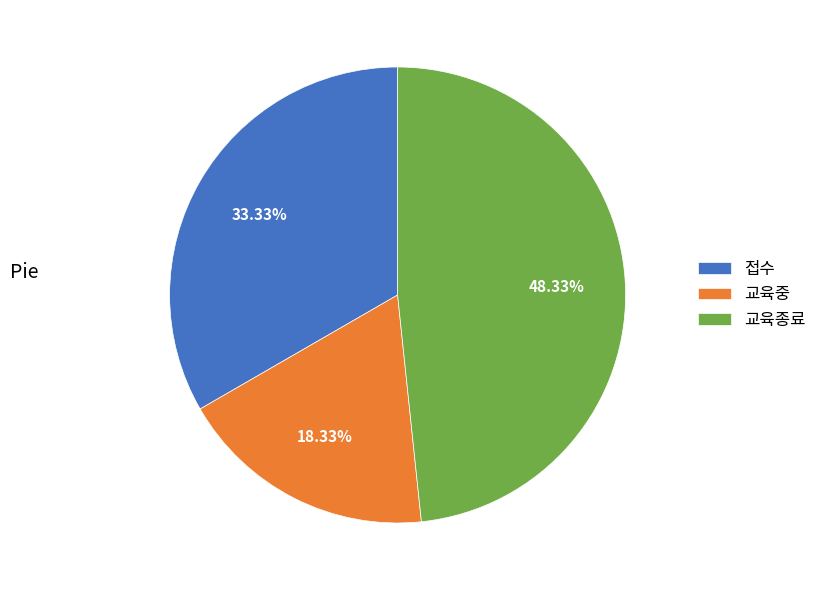

How many slices are in this pie chart?

3